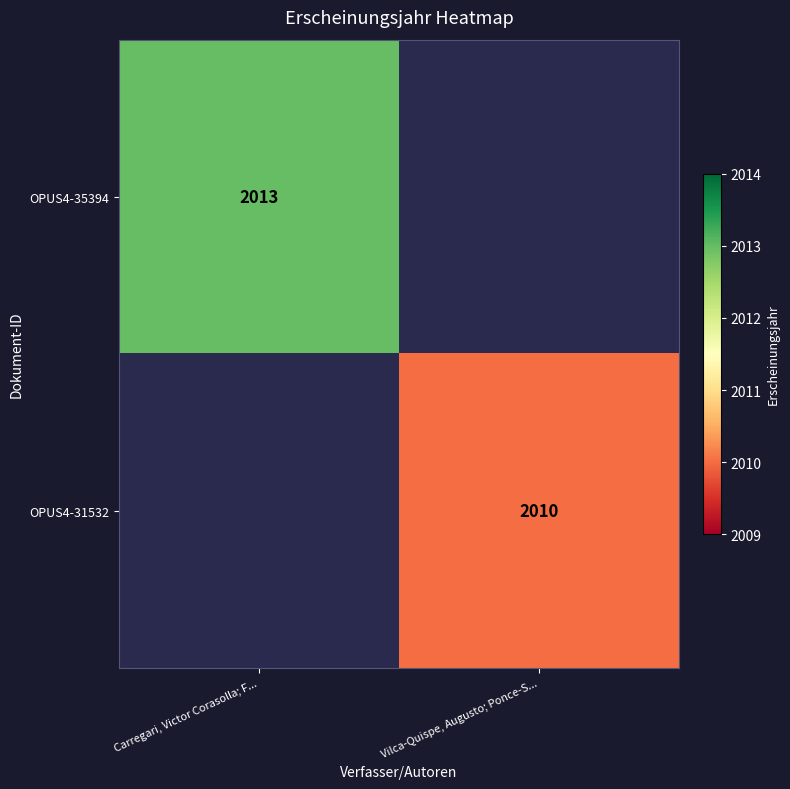

Is it true that OPUS4-35394 equals 2013 at Carregari, Victor Corasolla; F...?

True